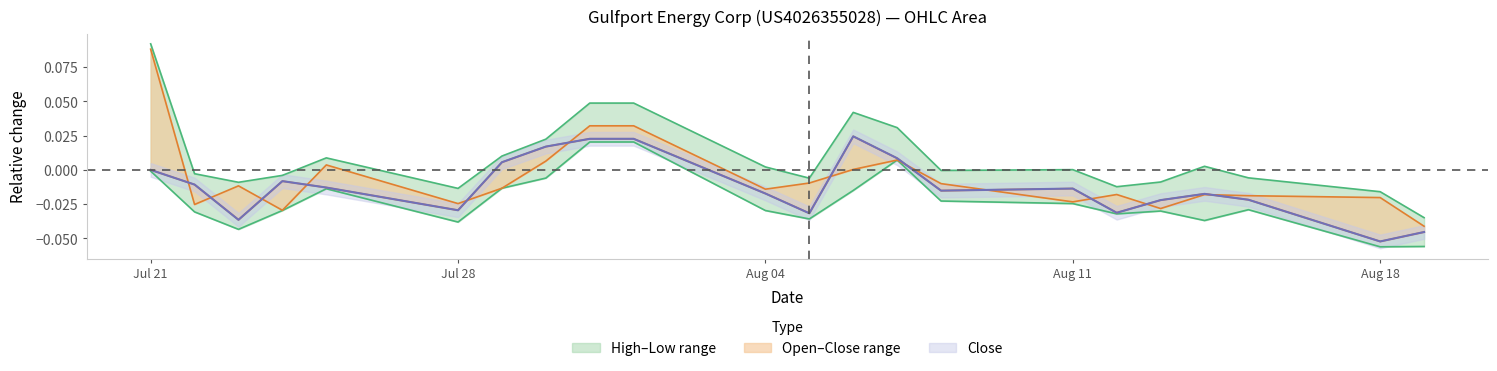

The Low series shows -0.0 at 13.08.2025. True or false?

True